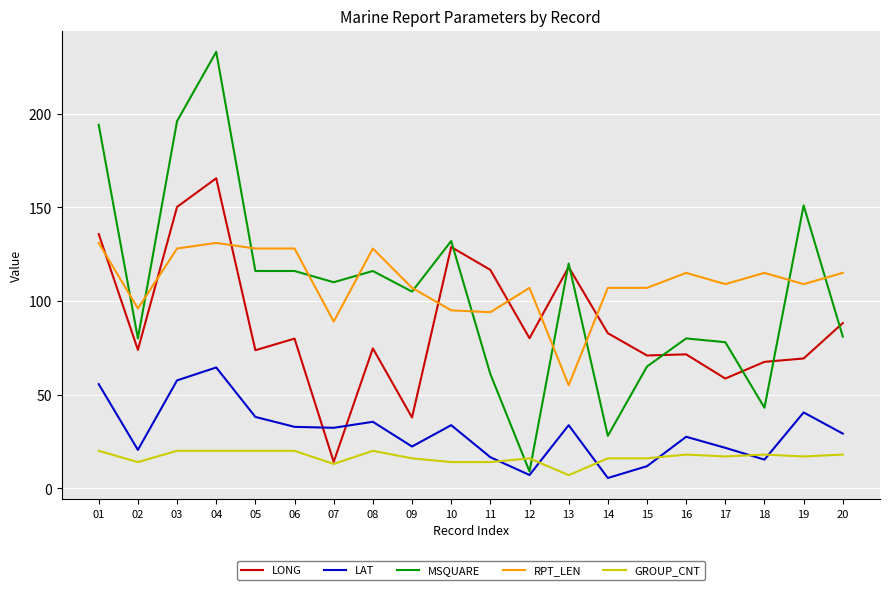

What is the sum of all RPT_LEN values?

2194.0